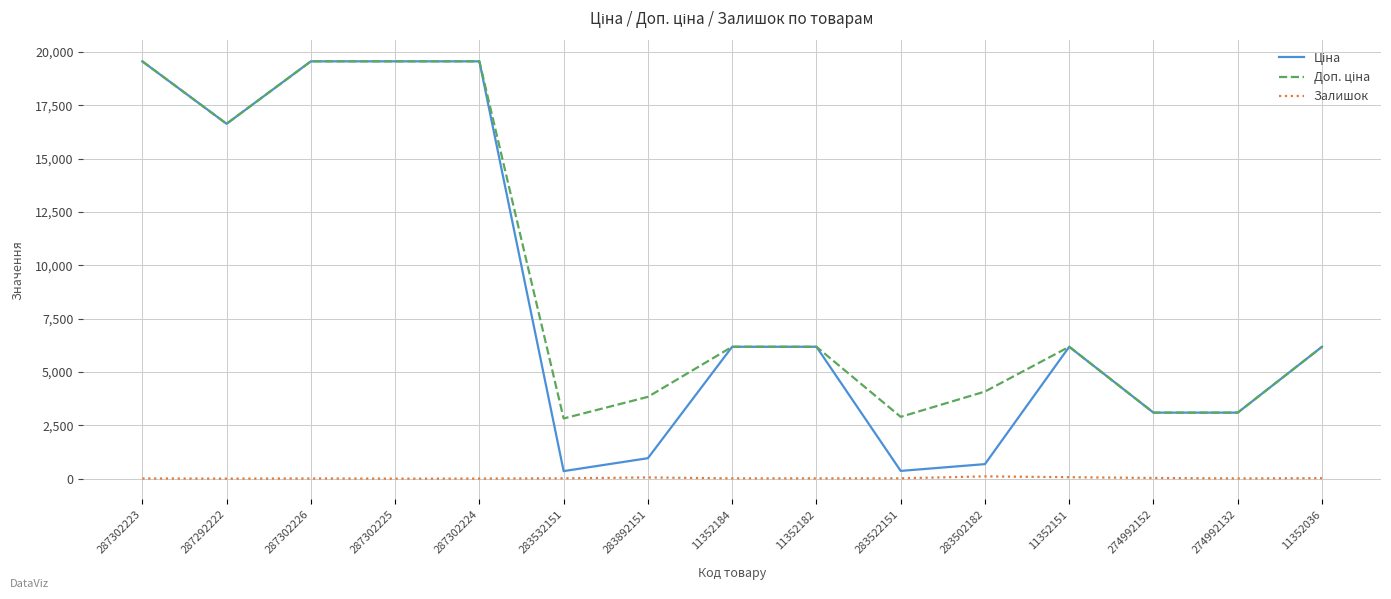

What is the maximum value shown in the chart?

19564.9